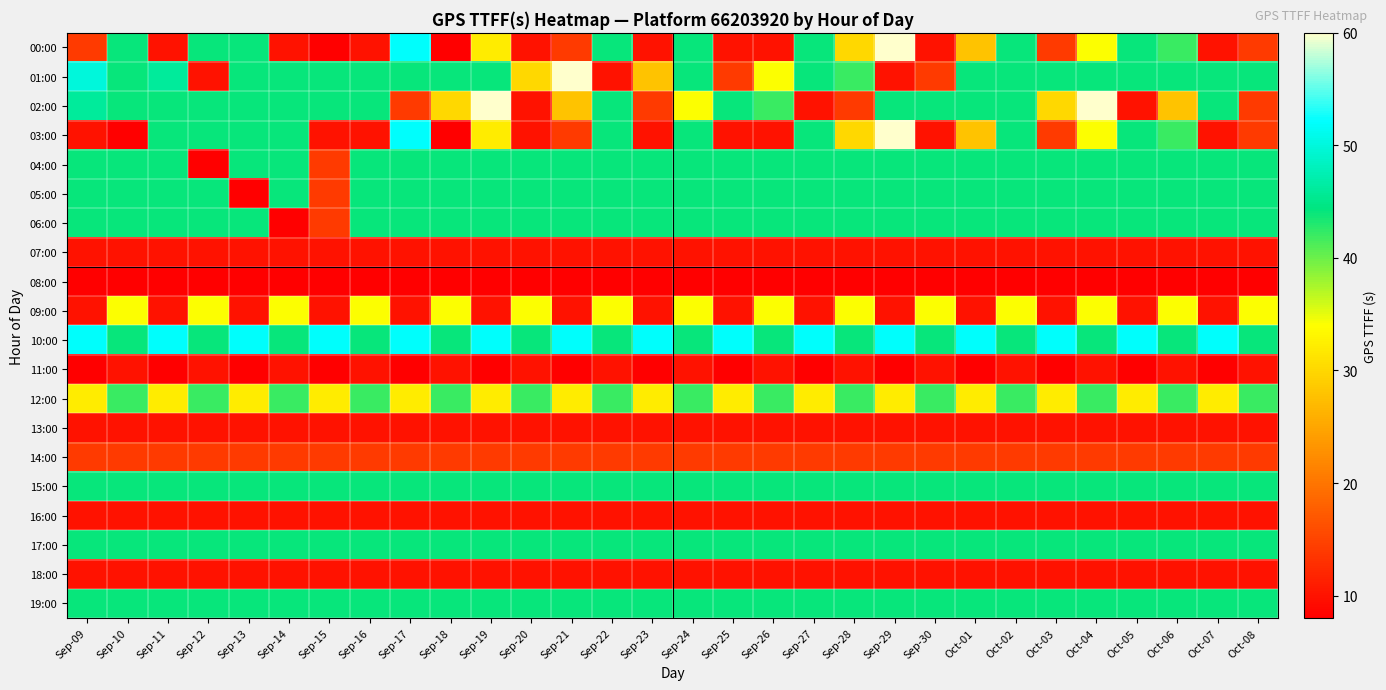

What is the spread (max minus min) of values at Oct-01?

44